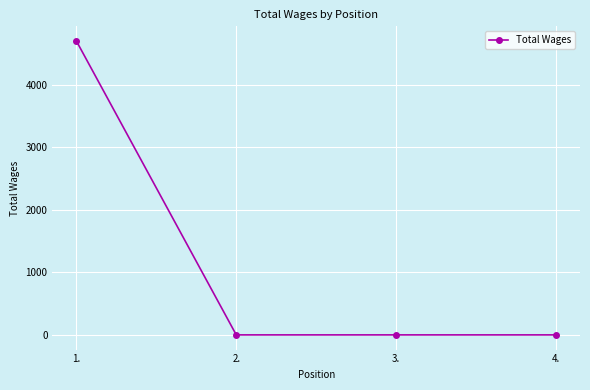

Reading left to right, list all the values displayed in this chart.

1.=4697	2.=0	3.=0	4.=0